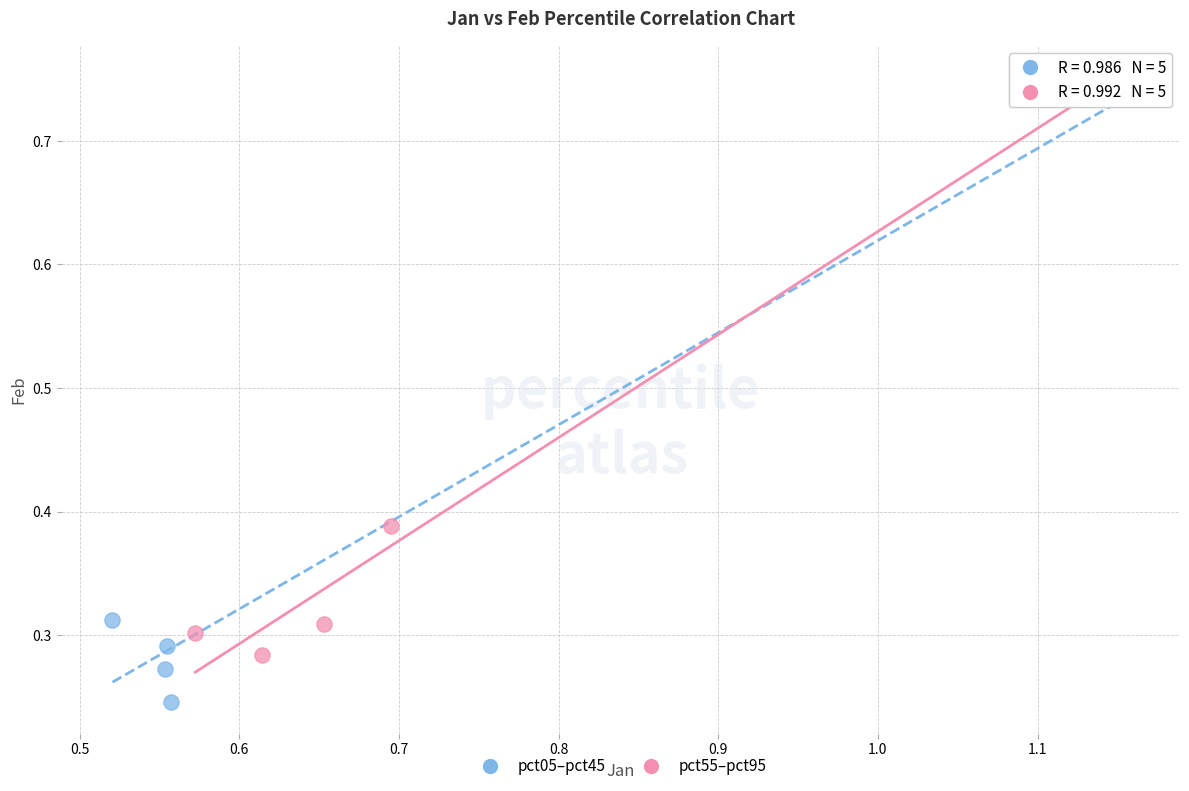

Which series has the widest spread of Y values?

pct05–pct45